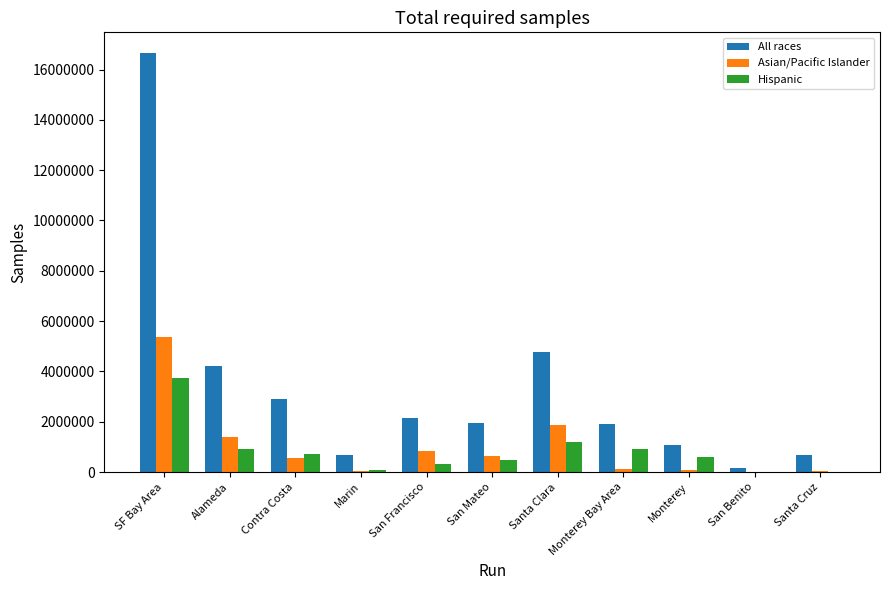

At which category is the sum across all series the highest?

SF Bay Area